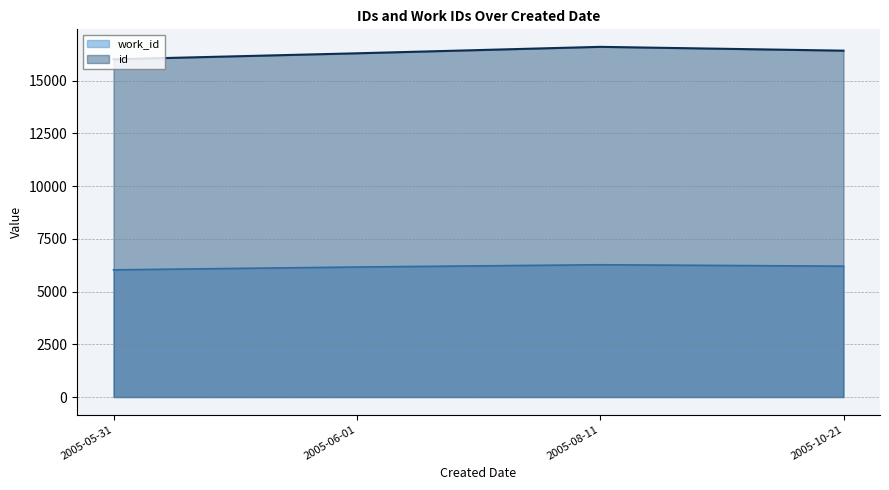

List the series in order of their peak value, highest first.

id, work_id